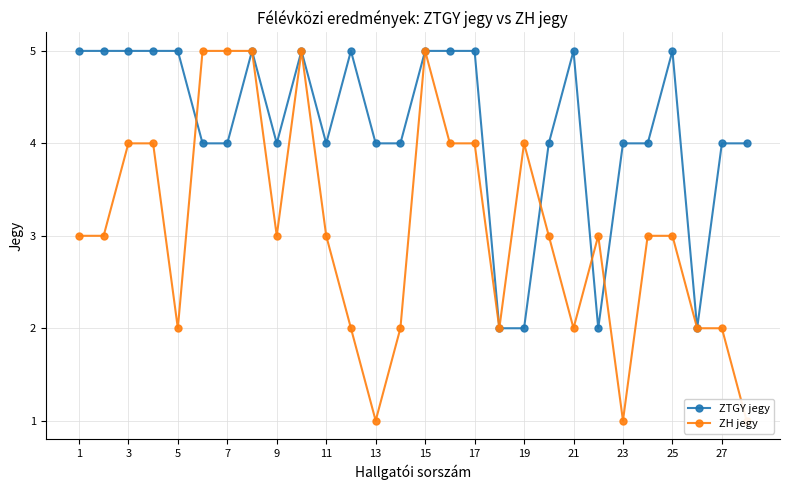

True or false: ZTGY jegy has more than 0 interior local peaks.

True